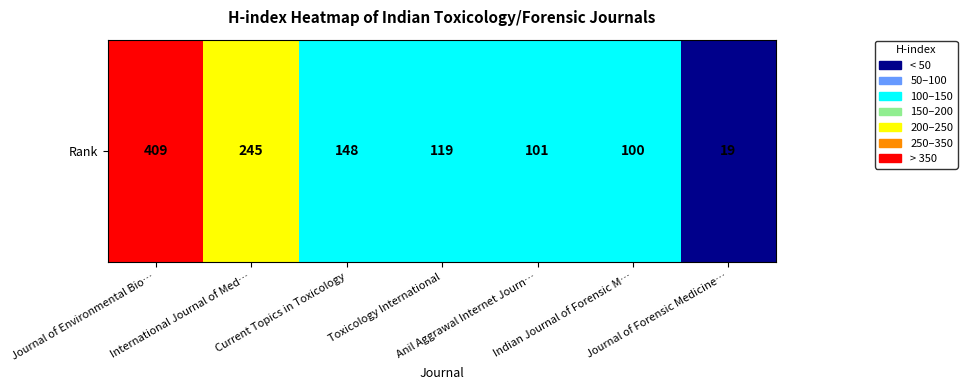

True or false: the data shows 19 at Journal of Forensic Medicine….

True